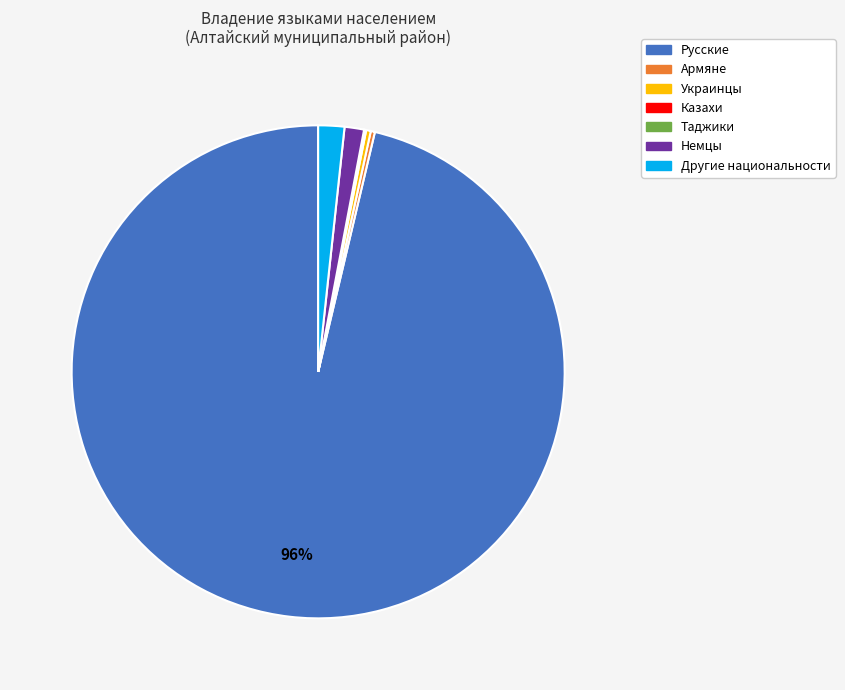

Is the sum of Русские and Другие национальности greater than half?

Yes